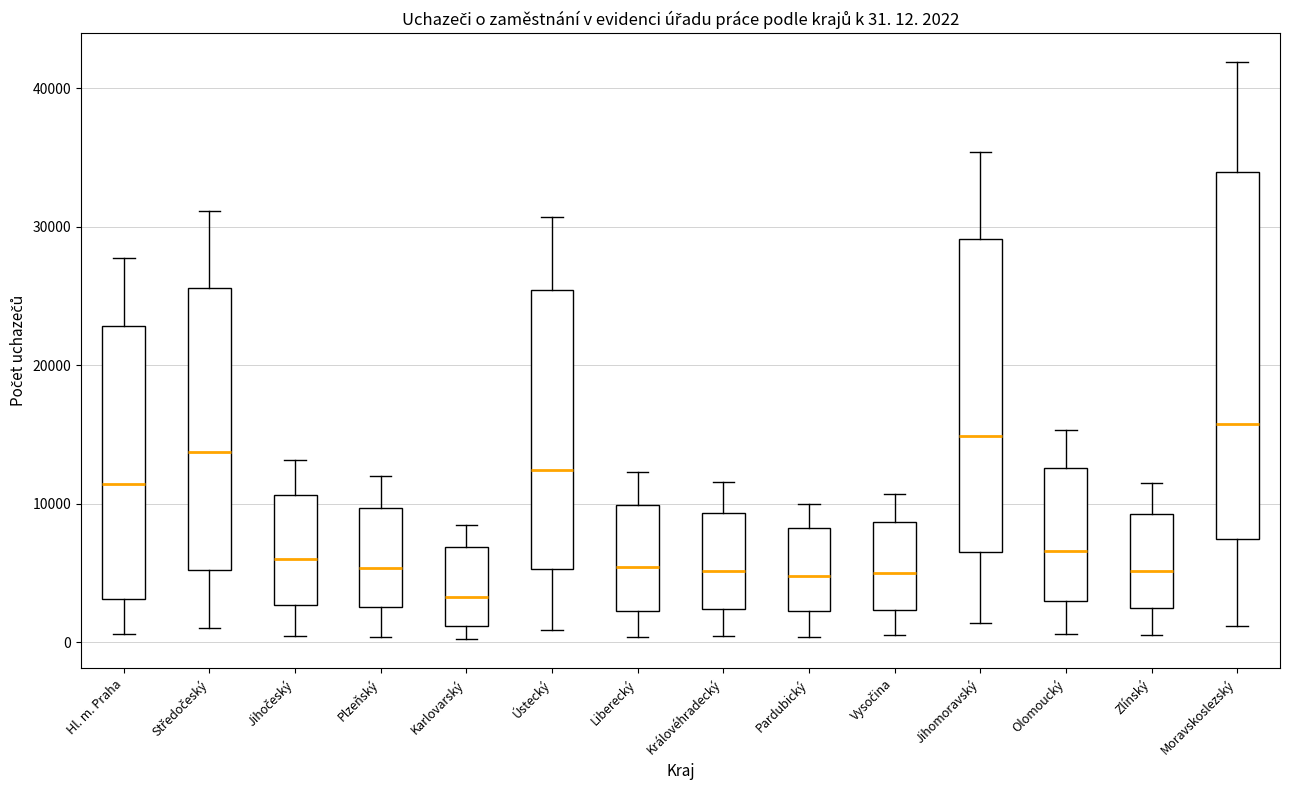

Which box is the tallest, from its lower edge to its upper edge?

Moravskoslezský